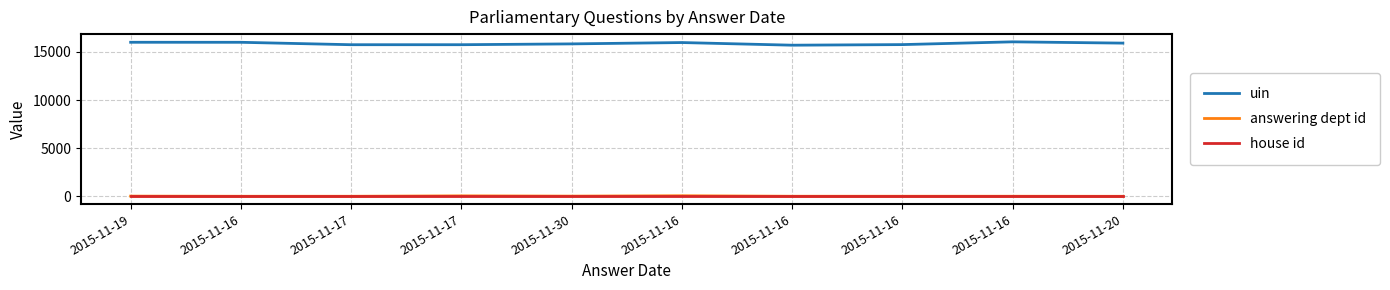

Does the chart display data point markers on the line(s)?

No